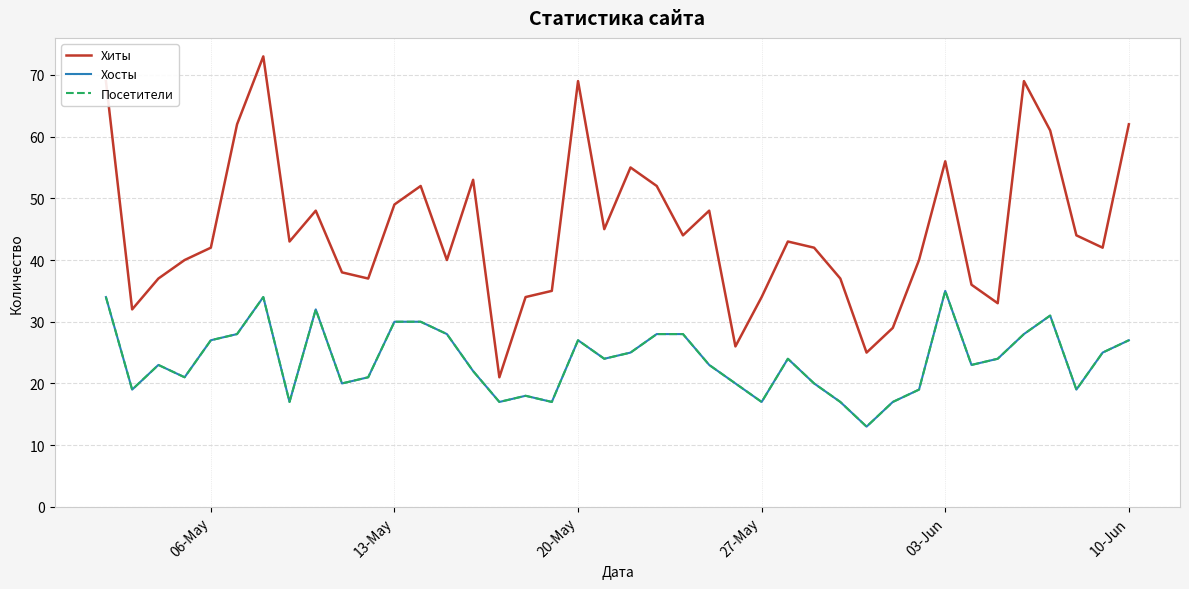

What is the difference between the second highest and minimum values in the Посетители series?

21